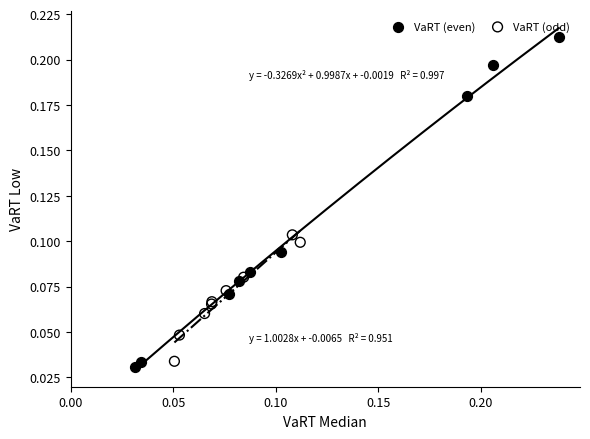

Which series has the largest Y range (max minus min)?

VaRT (even)